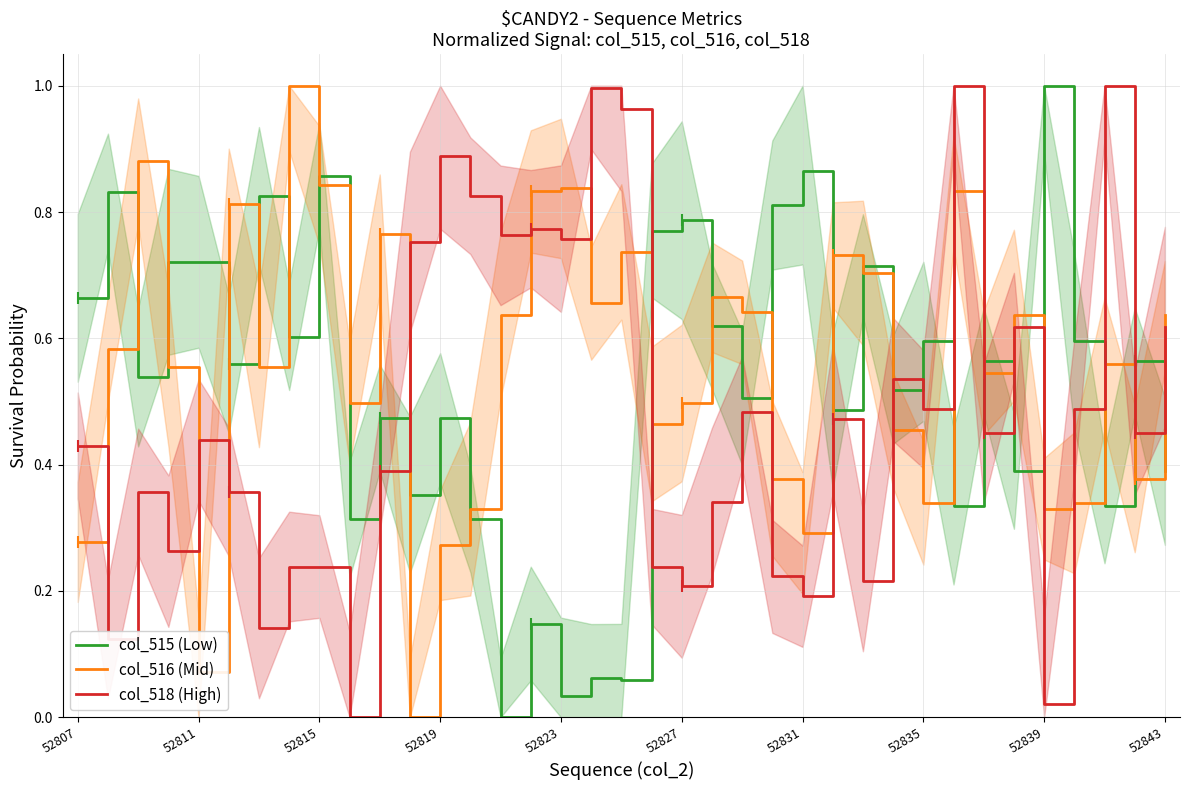

Is the value of col_516 (Mid) at 27 greater than the value of col_518 (High) at 52843?

Yes